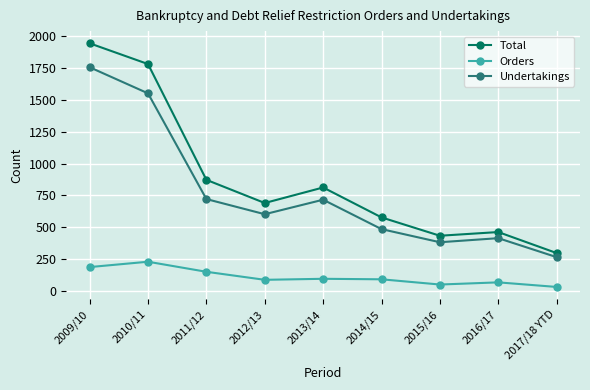

Between 2010/11 and 2011/12, which series saw the biggest shift?

Total